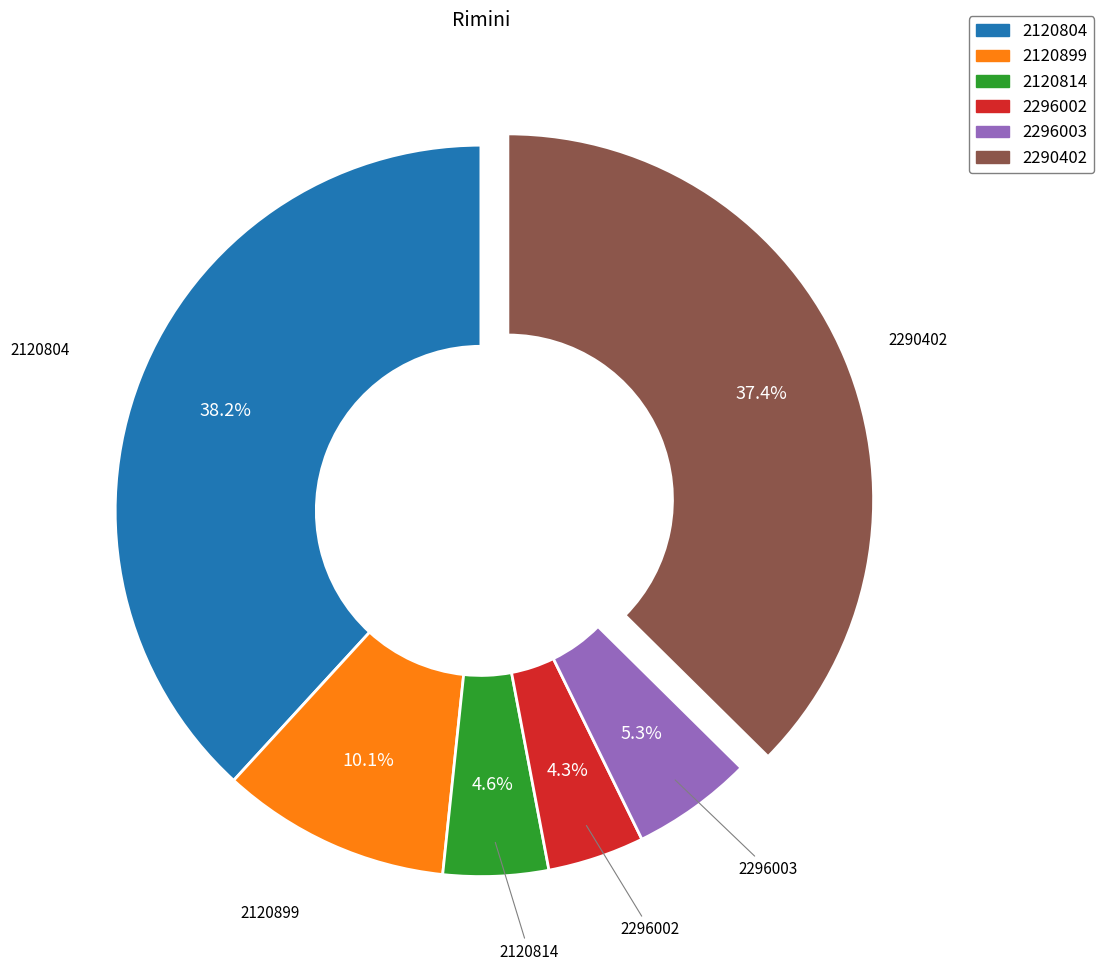

Does any single category account for the majority?

No